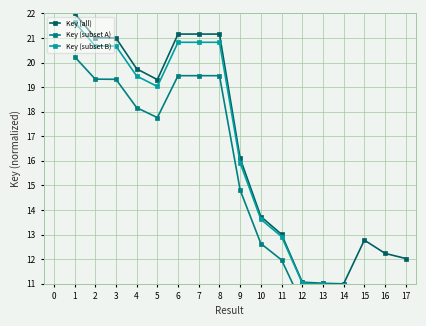

What is the change in value from 1 to 9?

-5.9